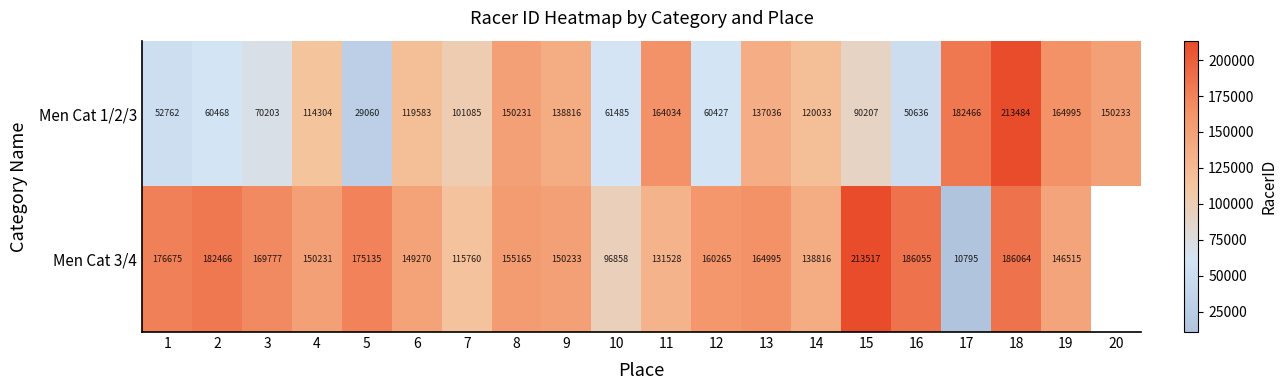

Which label corresponds to the smallest value in the chart?

17